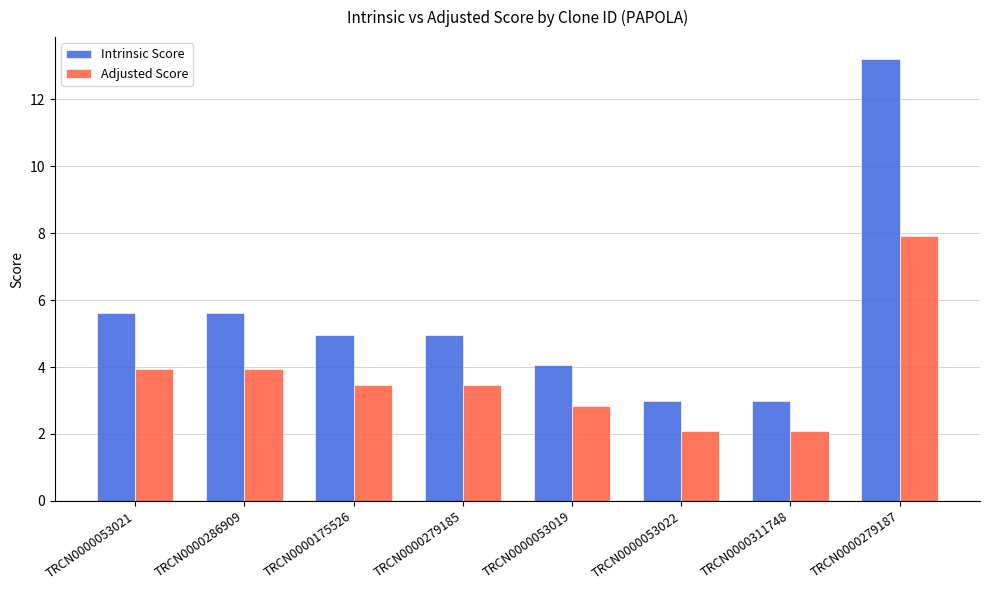

Where does the Adjusted Score series first go above 3?

TRCN0000053021